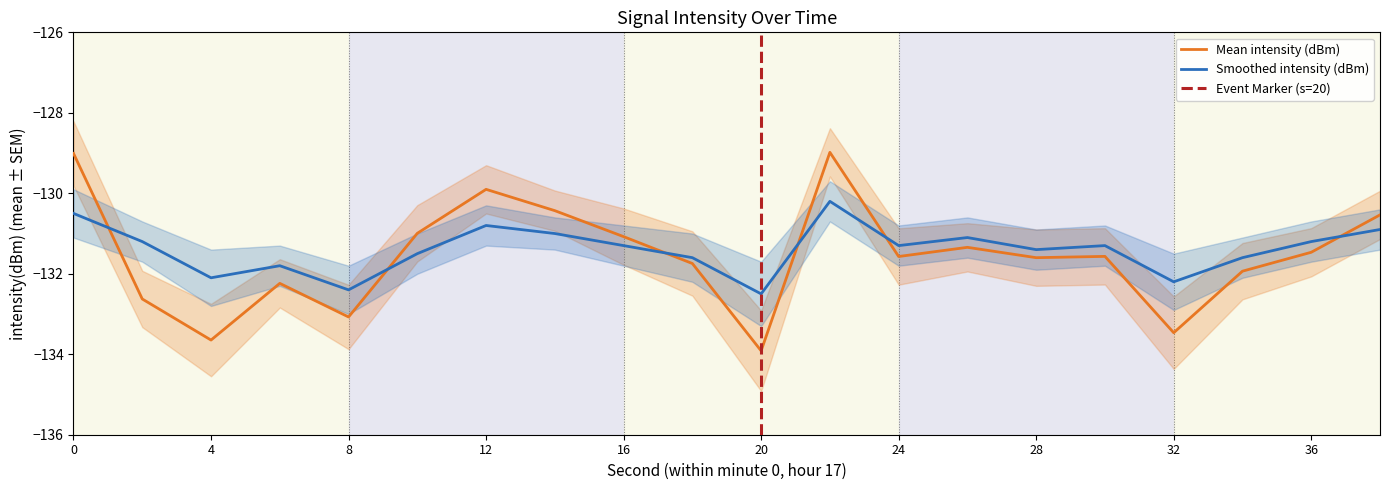

Which series has the largest total across all categories?

Smoothed intensity (dBm)